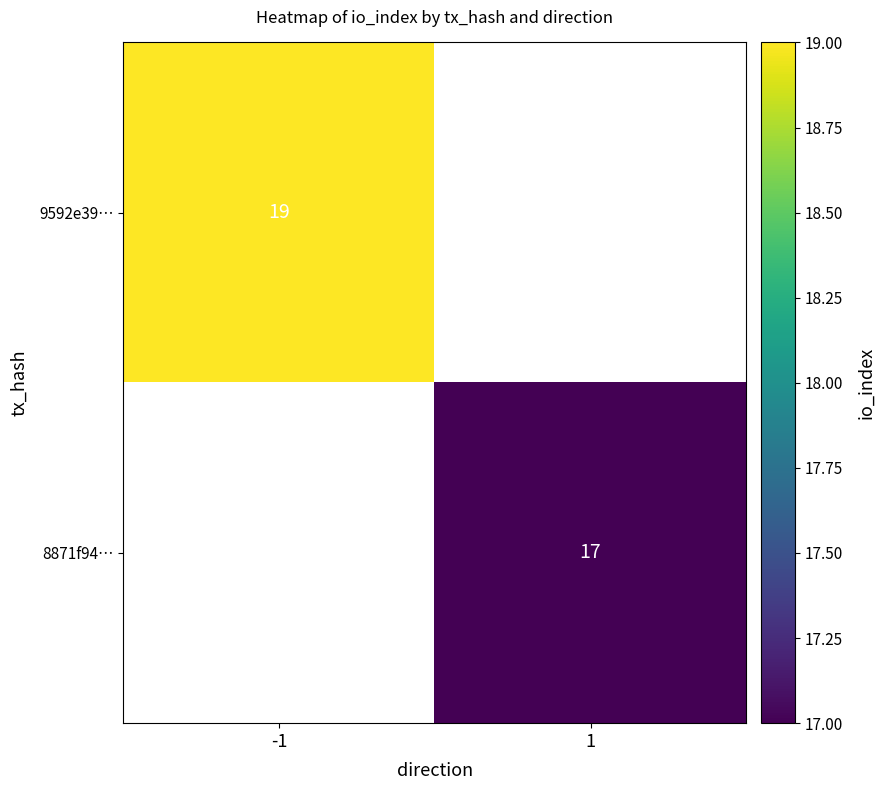

Is it true that 8871f94… equals 8.5 at 1?

False